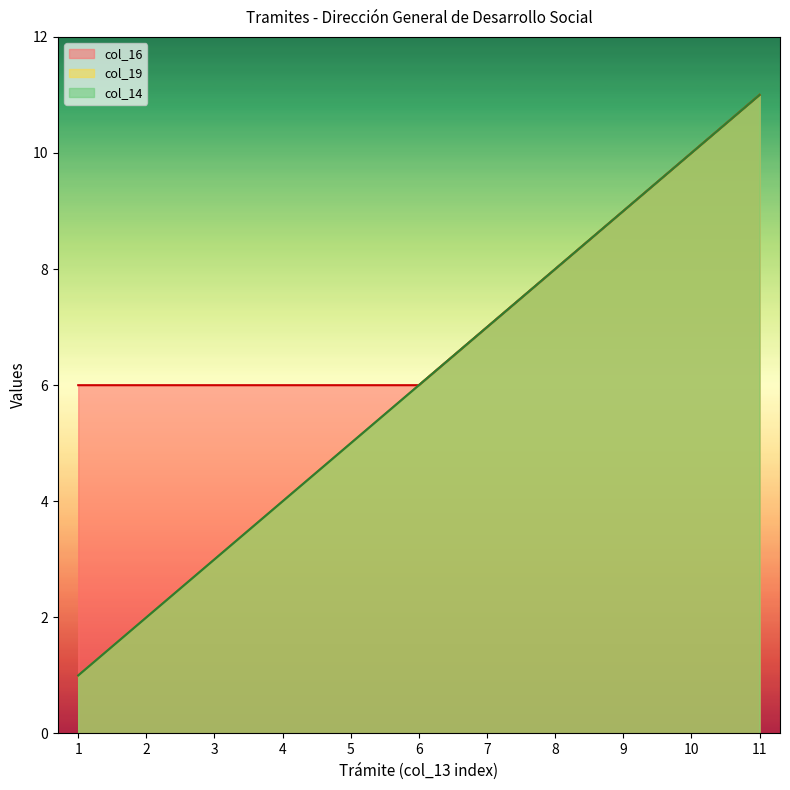

What is the sum of the col_19 values at 4 and 5?

9